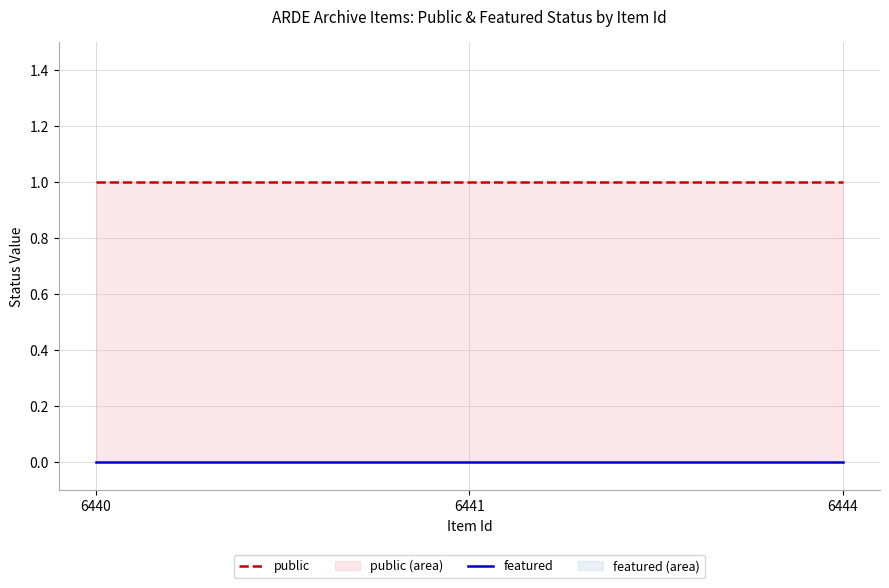

Which label corresponds to the largest value in the chart?

6440